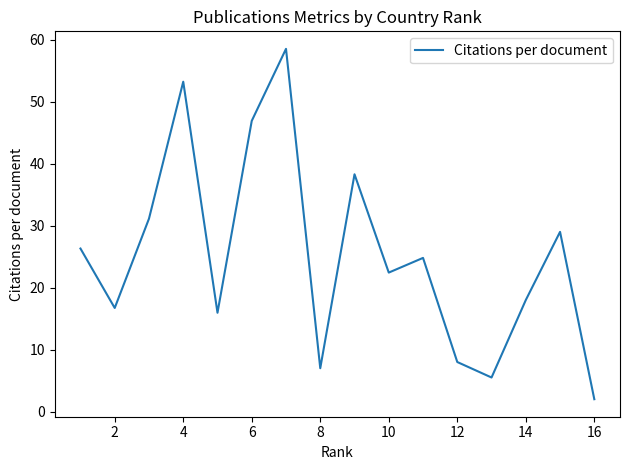

What is the greatest value displayed?

58.5